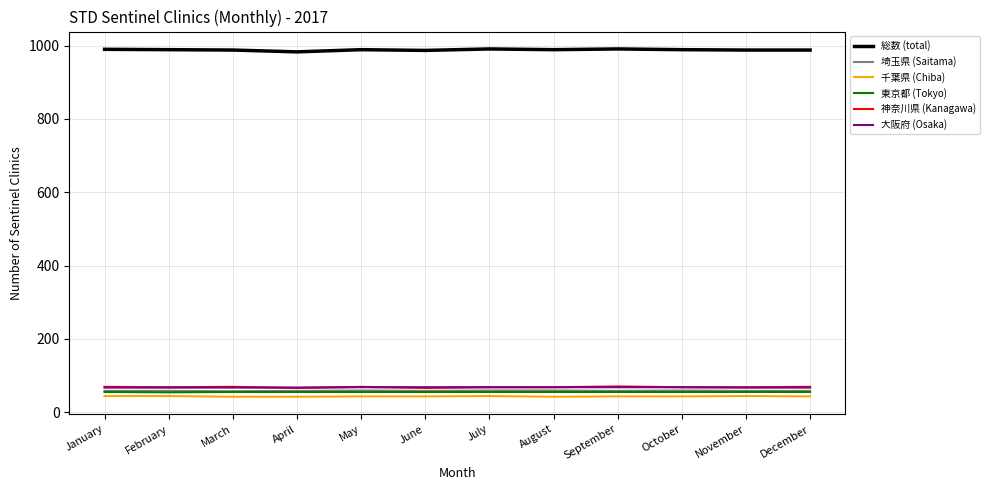

What is the spread (max minus min) of values at February?

945